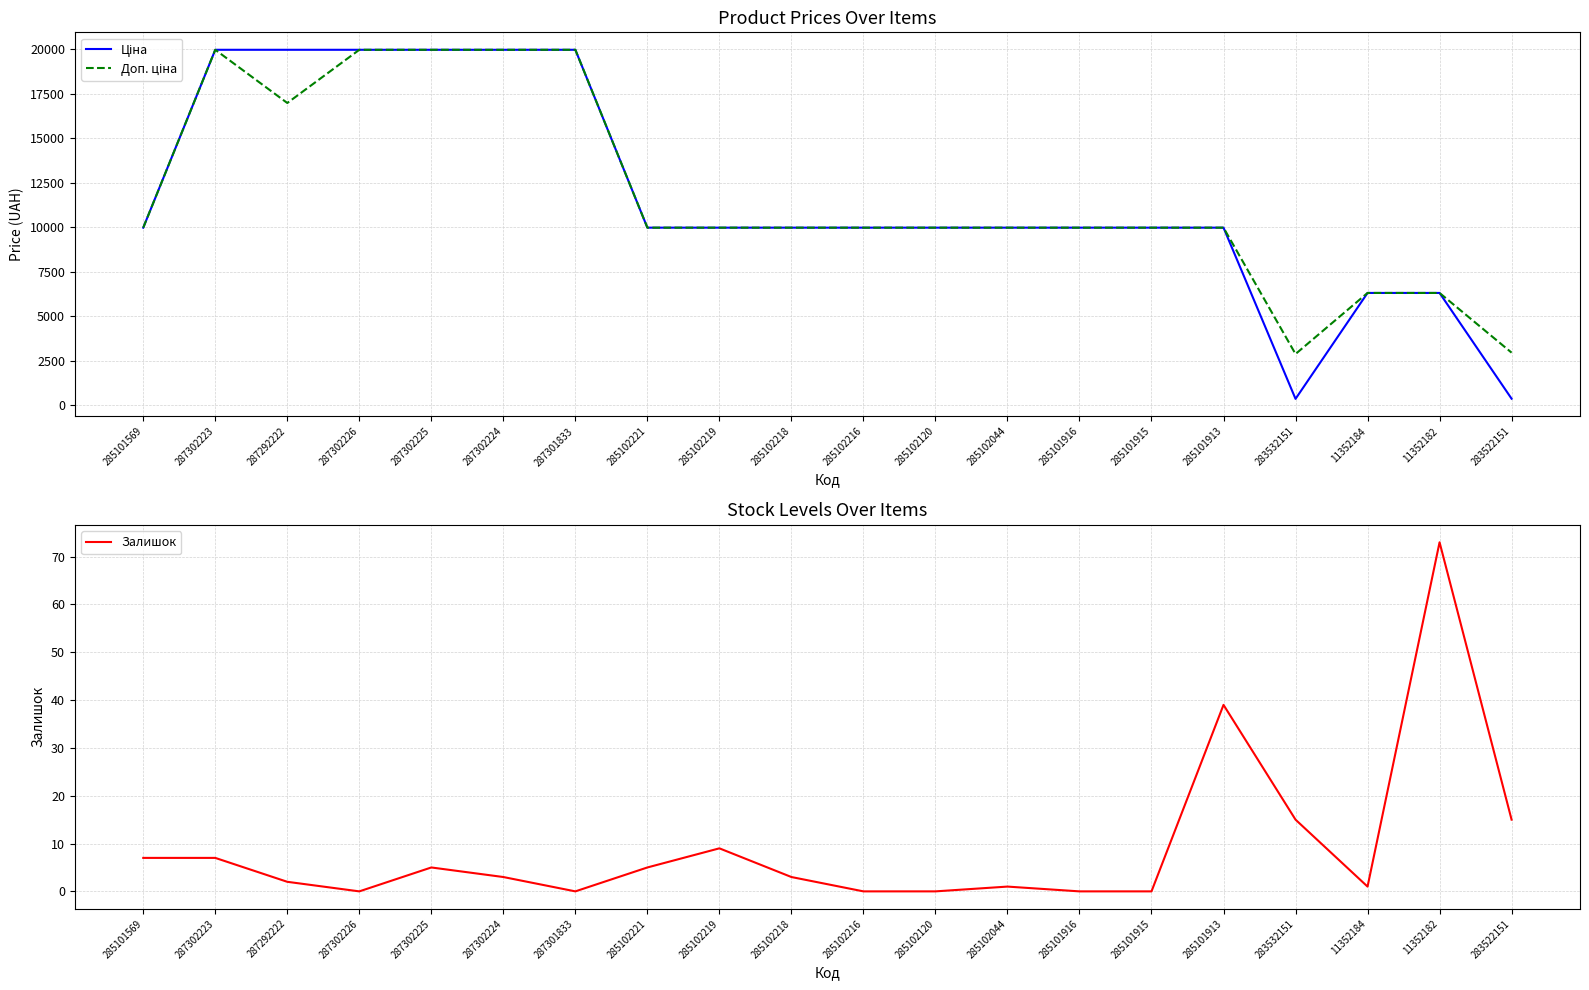

True or false: Залишок and Ціна intersect in this chart.

False